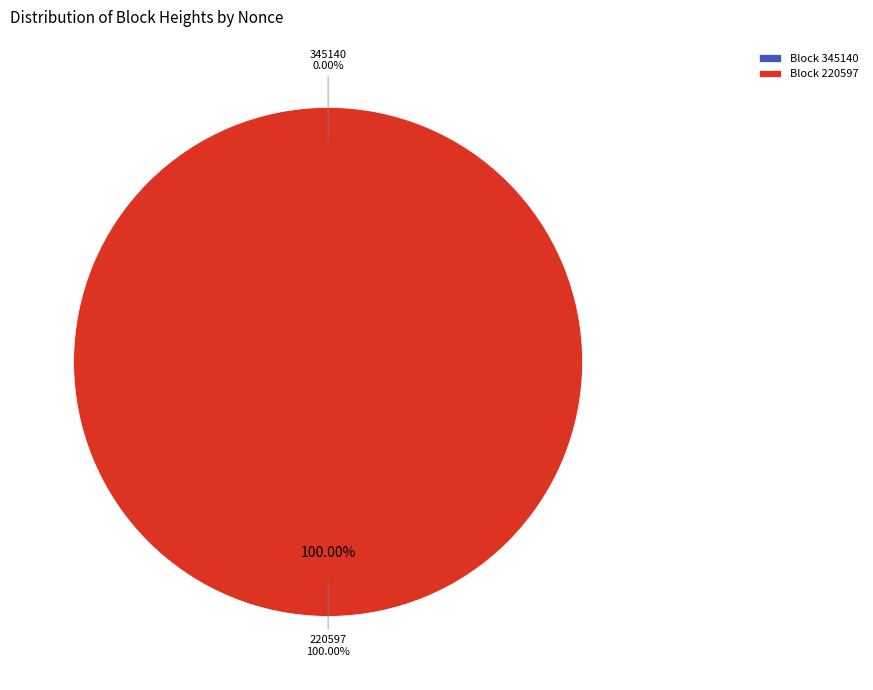

Which category accounts for the majority?

220597